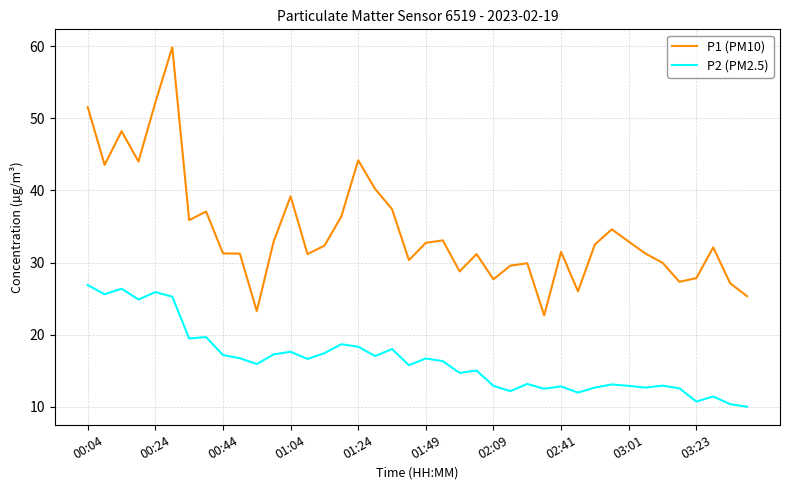

True or false: P1 (PM10) has more than 2 points higher than both neighbors.

True